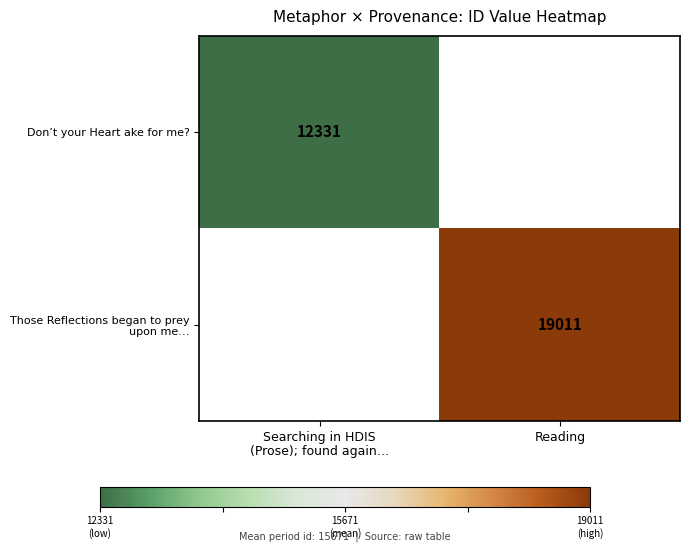

Is the value of Don’t your Heart ake for me? at Searching in HDIS (Prose); found again… greater than the value of Those Reflections began to prey upon me… at Searching in HDIS (Prose); found again…?

No